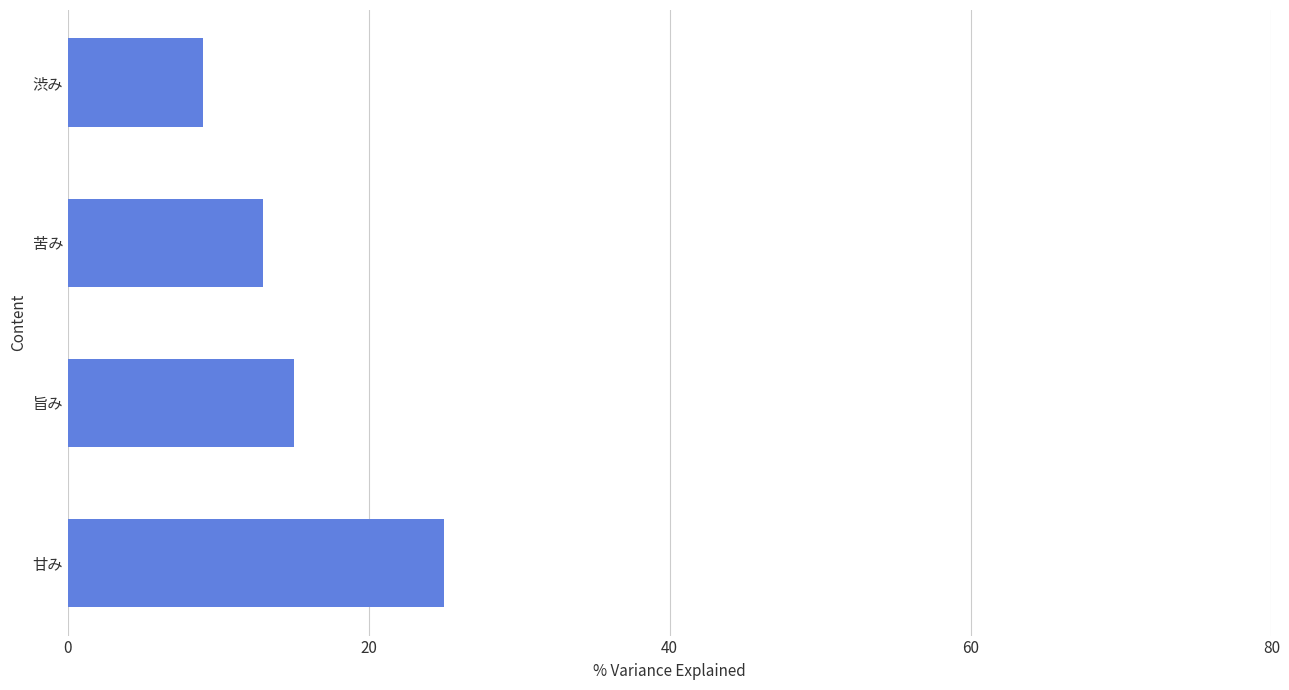

The value at 甘み is 25. True or false?

True